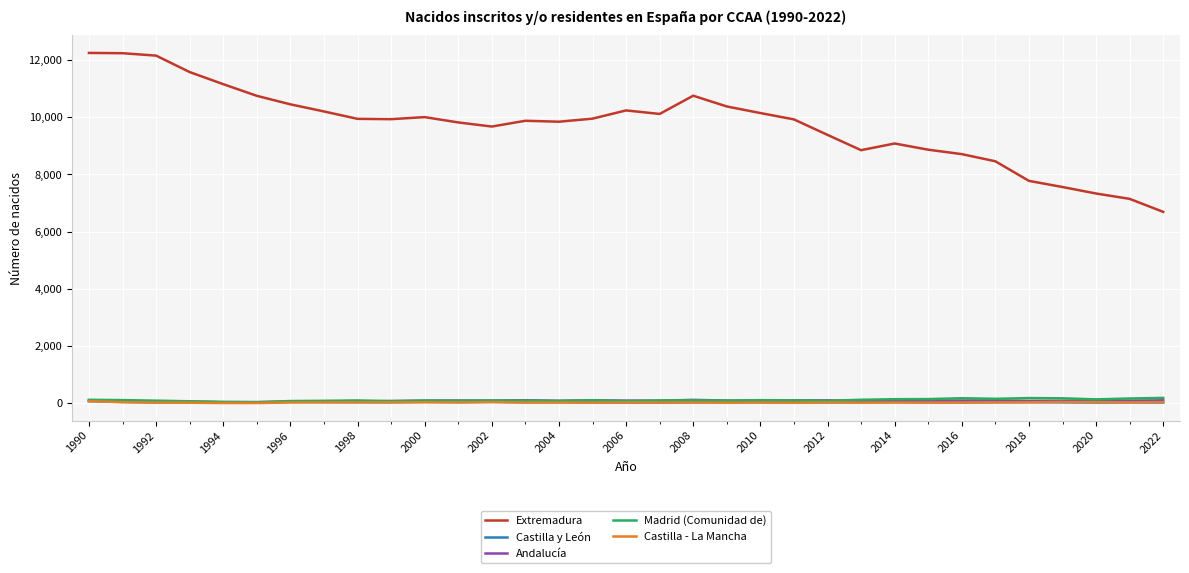

True or false: Madrid (Comunidad de) and Extremadura intersect in this chart.

False